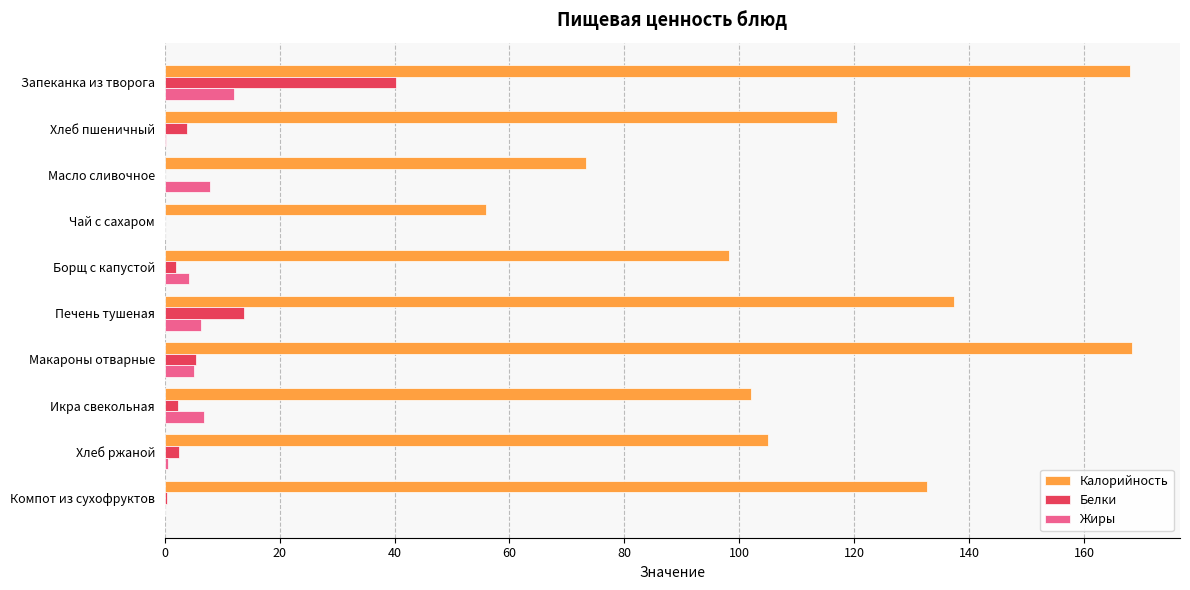

Which series has the largest total across all categories?

Калорийность